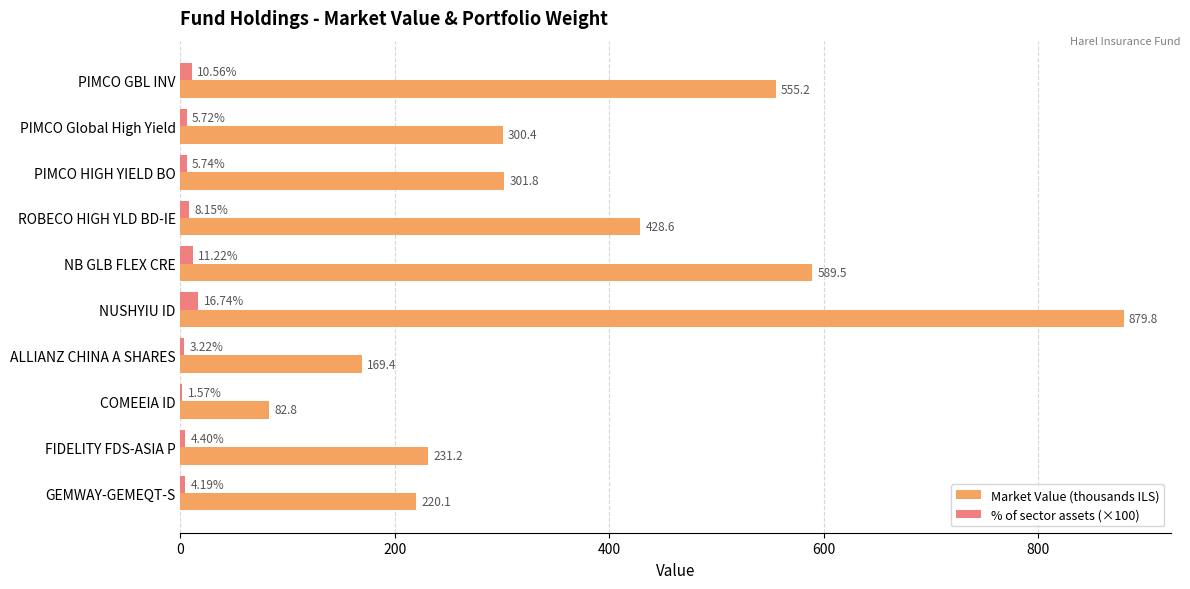

At which category does the chart reach its peak across all series?

NUSHYIU ID